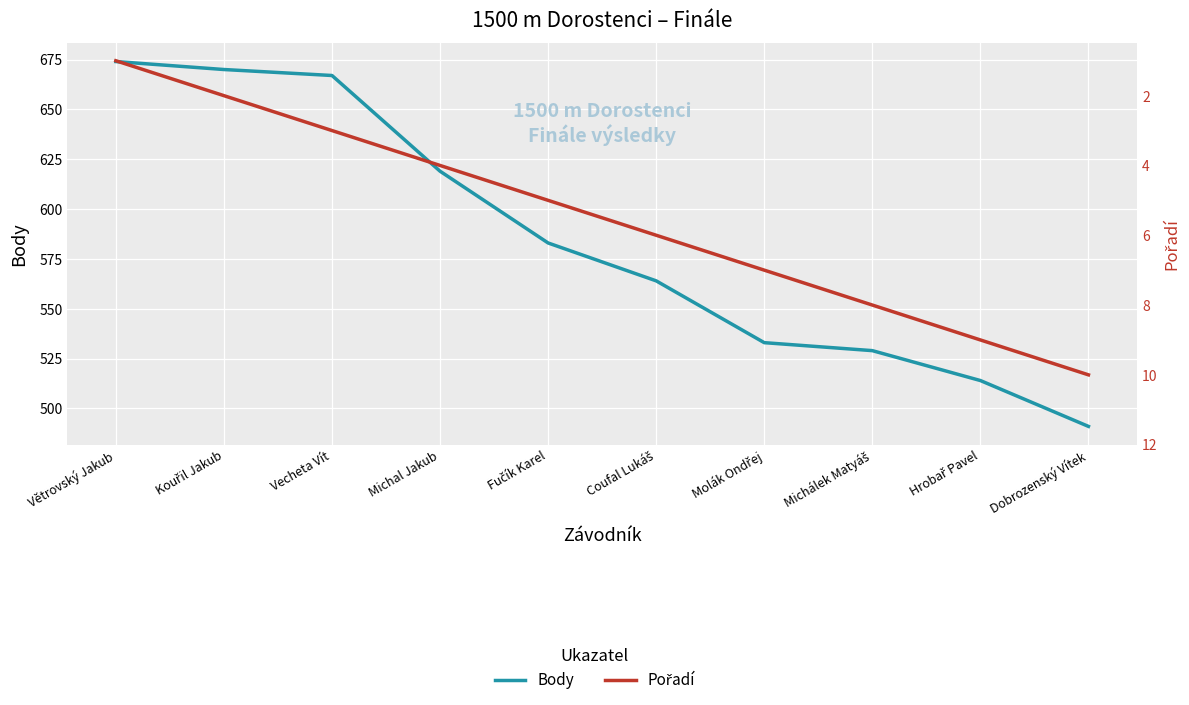

Reading right to left, extract all data points from this chart.

Body: 491	514	529	533	564	583	619	667	670	674
Pořadí: 10	9	8	7	6	5	4	3	2	1